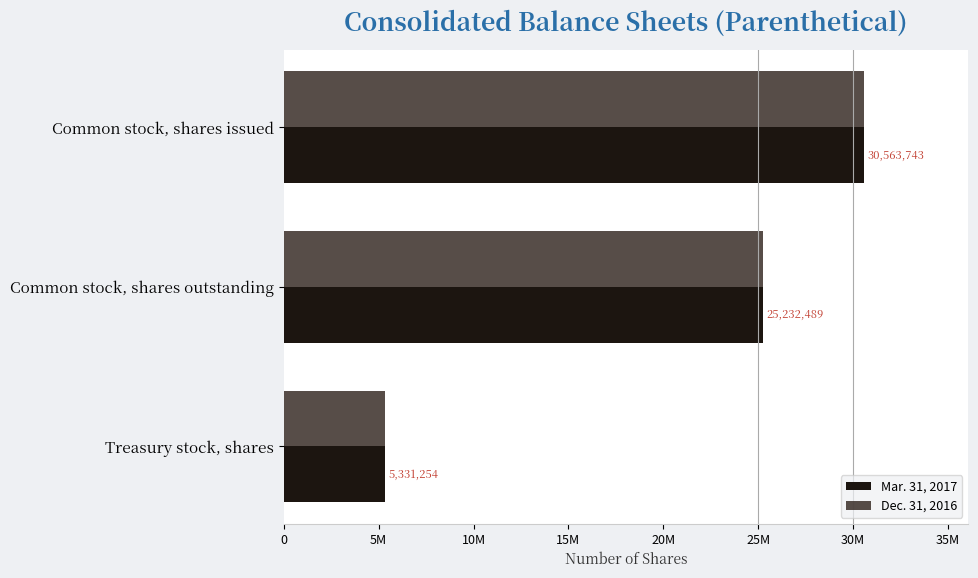

What are all the series names shown in the legend?

Mar. 31, 2017, Dec. 31, 2016